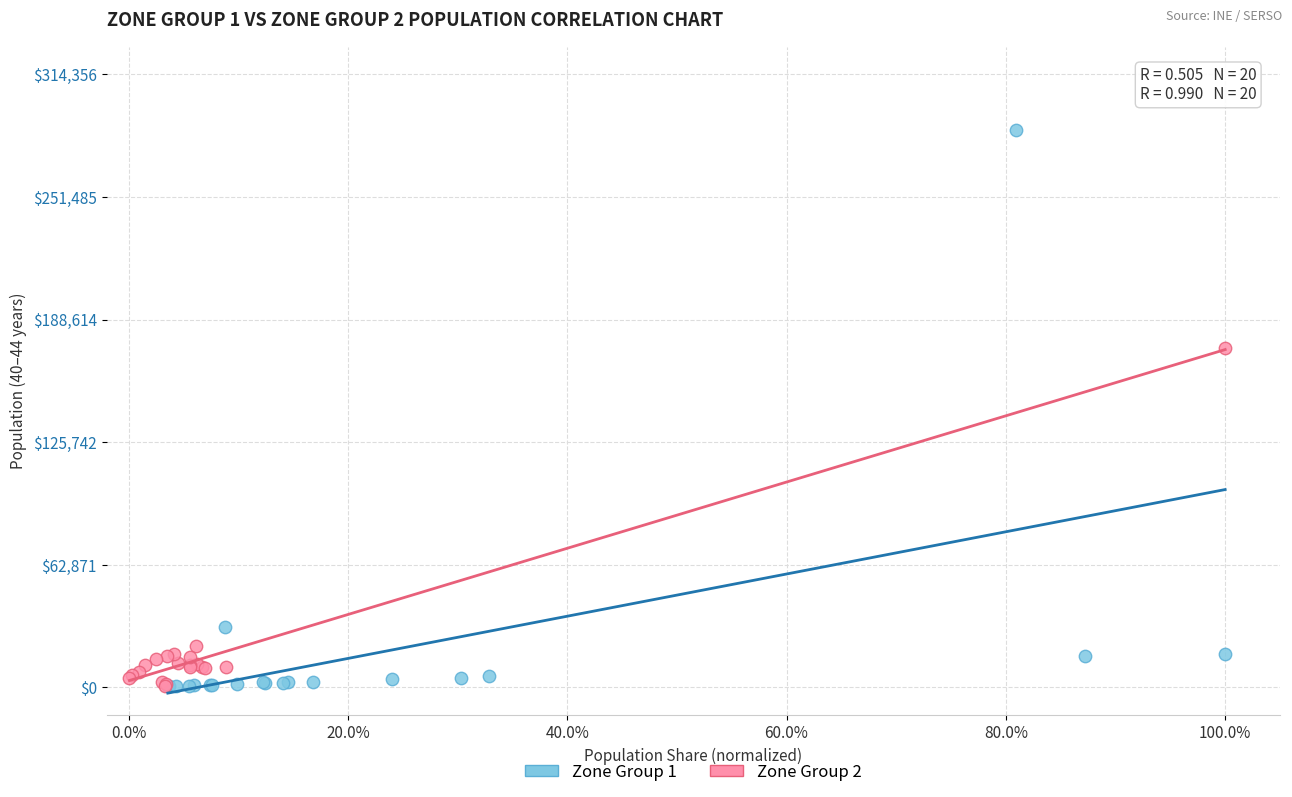

Which series has the largest Y range (max minus min)?

Zone Group 1